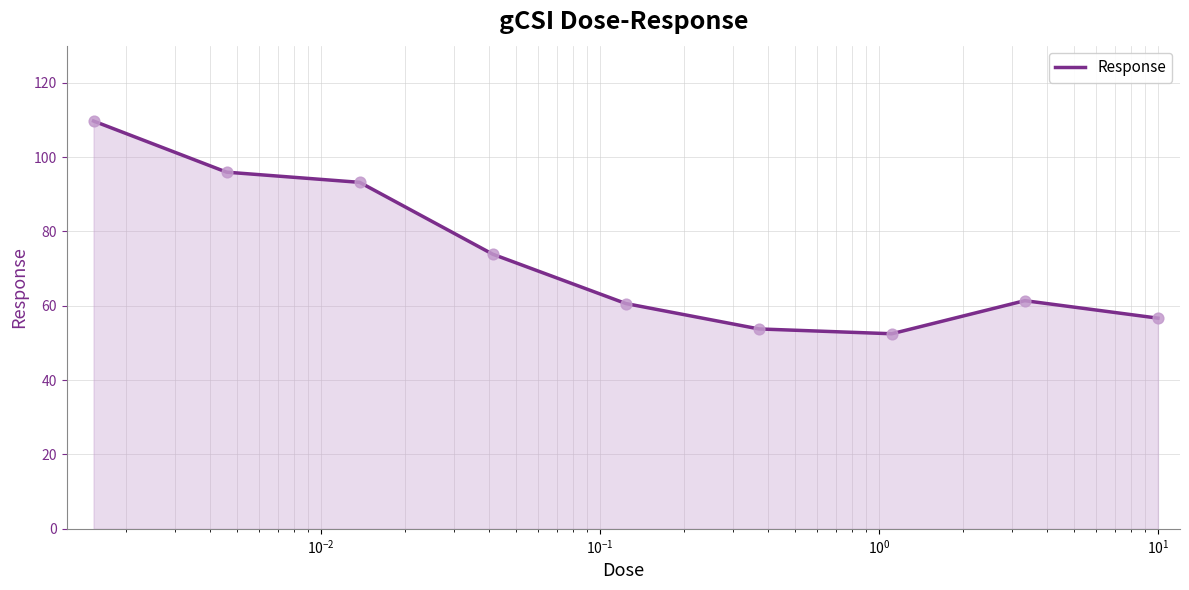

What is the smallest value displayed?

52.5